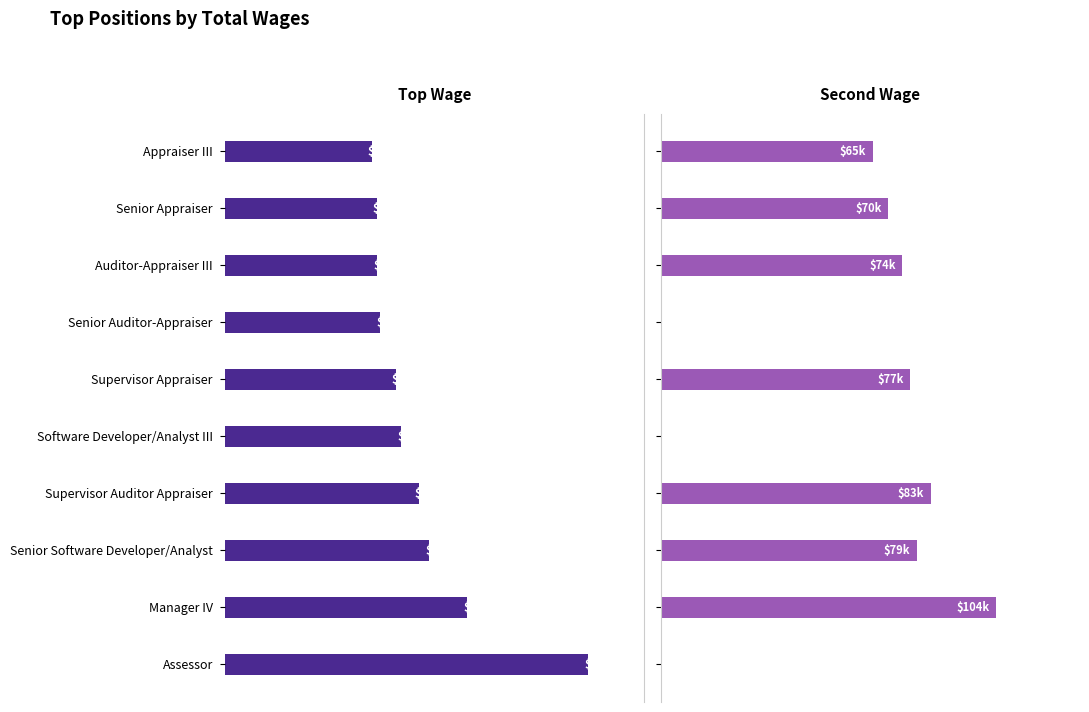

Rank the categories by Top Wage value from highest to lowest.

Appraiser III, Senior Appraiser, Auditor-Appraiser III, Senior Auditor-Appraiser, Supervisor Appraiser, Software Developer/Analyst III, Supervisor Auditor Appraiser, Senior Software Developer/Analyst, Manager IV, Assessor